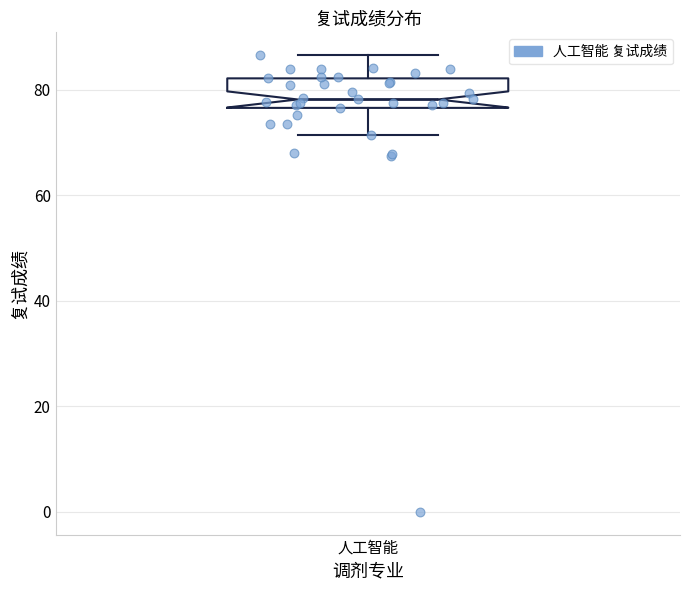

Read this box plot against the y-axis: the position of the median line, the range covered by the box, and the ends of both whiskers. The values are not printed on the chart, so give them approximately, as read against the axis.

median 78, box 76 to 82, whiskers 72 to 86